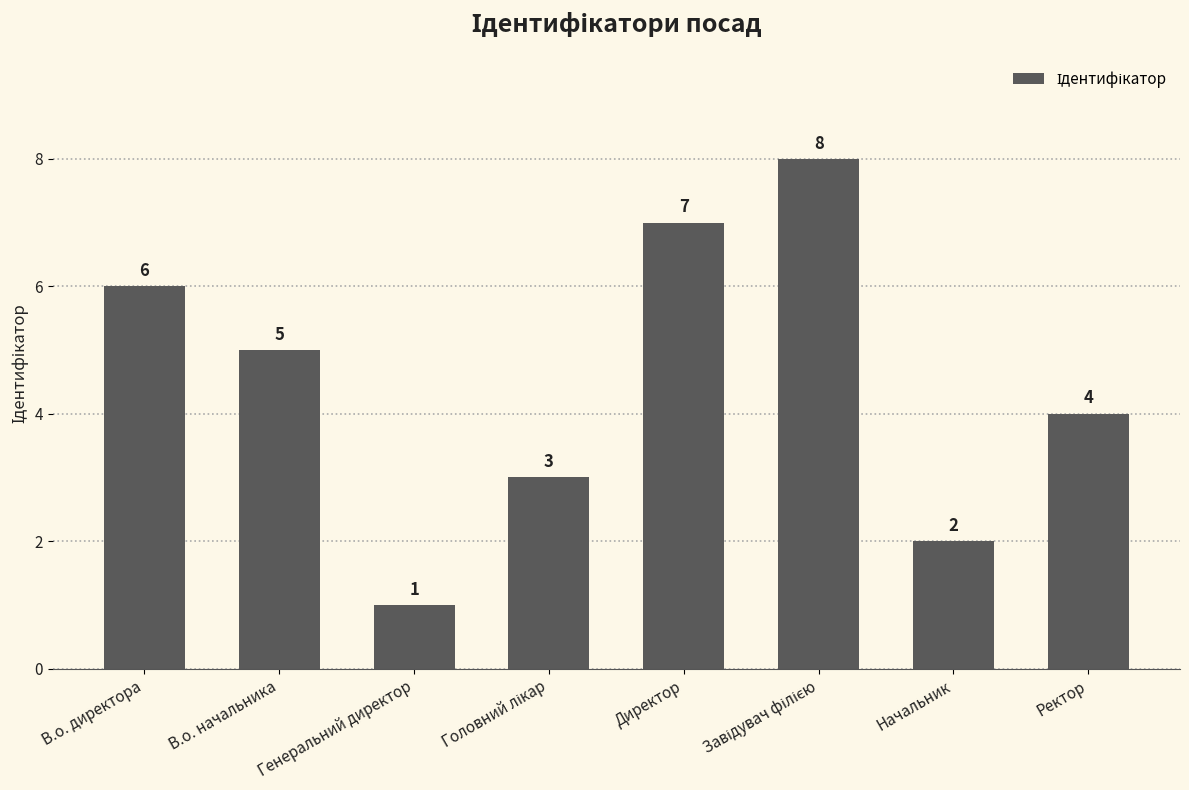

What is the difference between the second highest and minimum values?

6